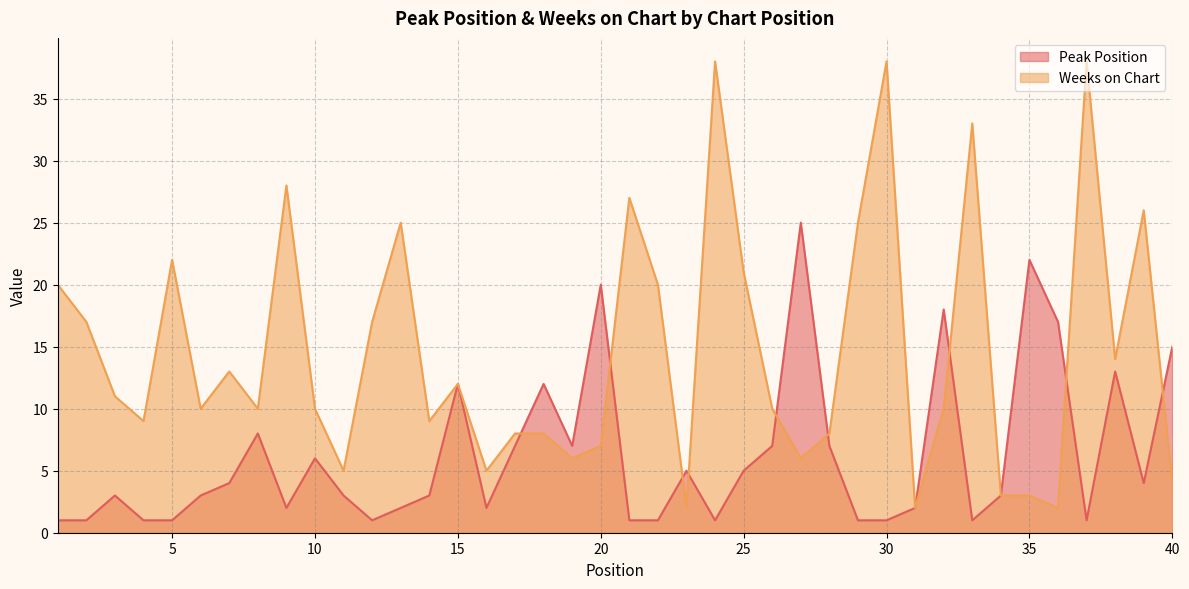

At which category is the sum across all series the highest?

24